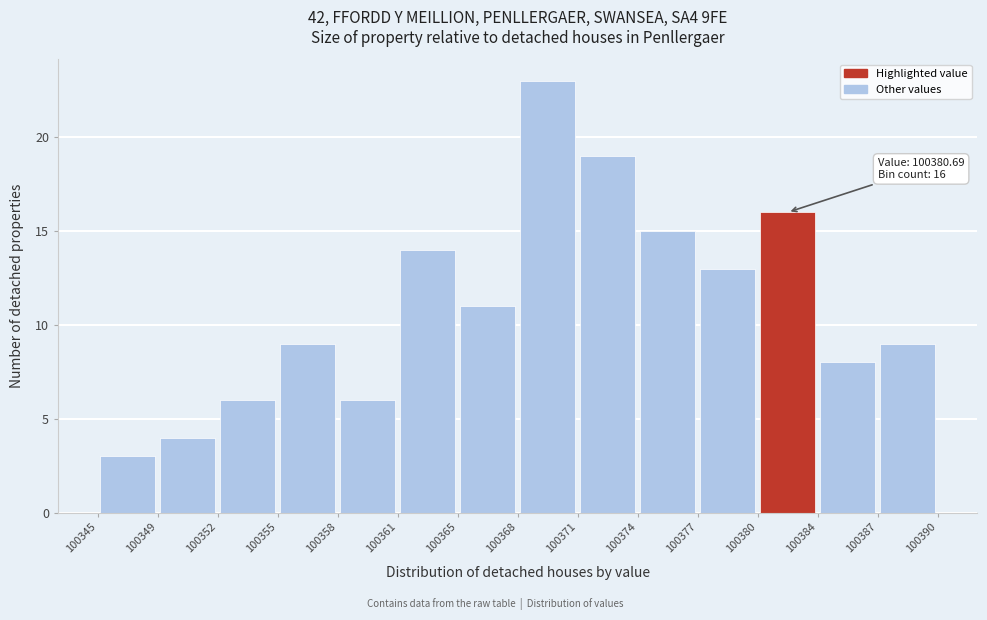

Over which range of the x-axis is the bar tallest?

100368 to 100371